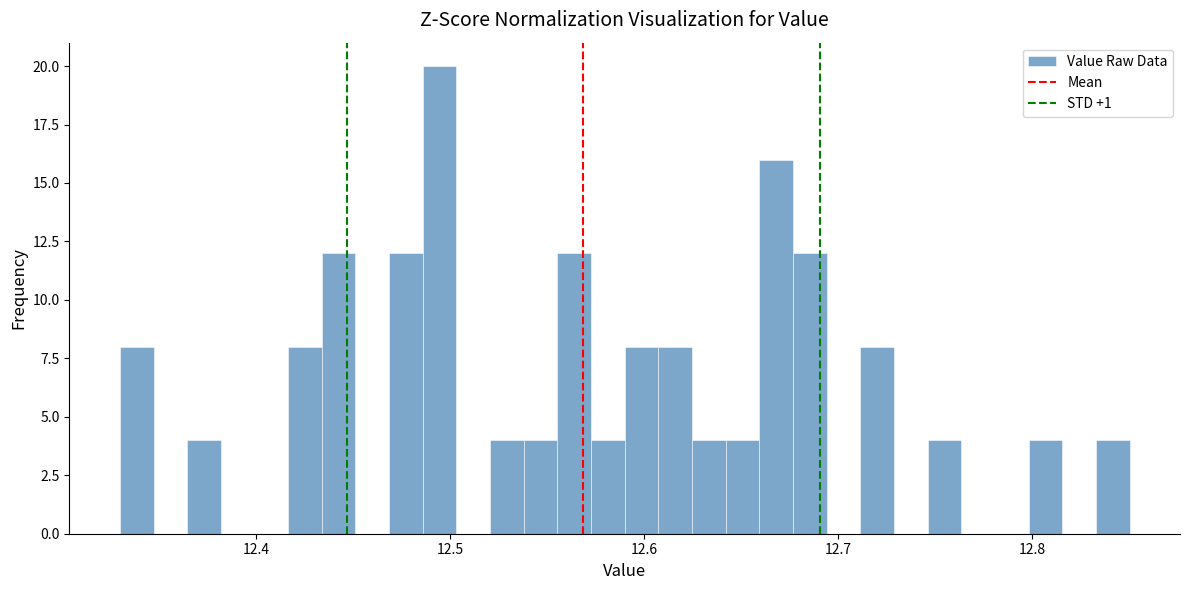

Around what value on the x-axis is the tallest bar? Give the approximate position of its centre, as read against the axis.

12.49